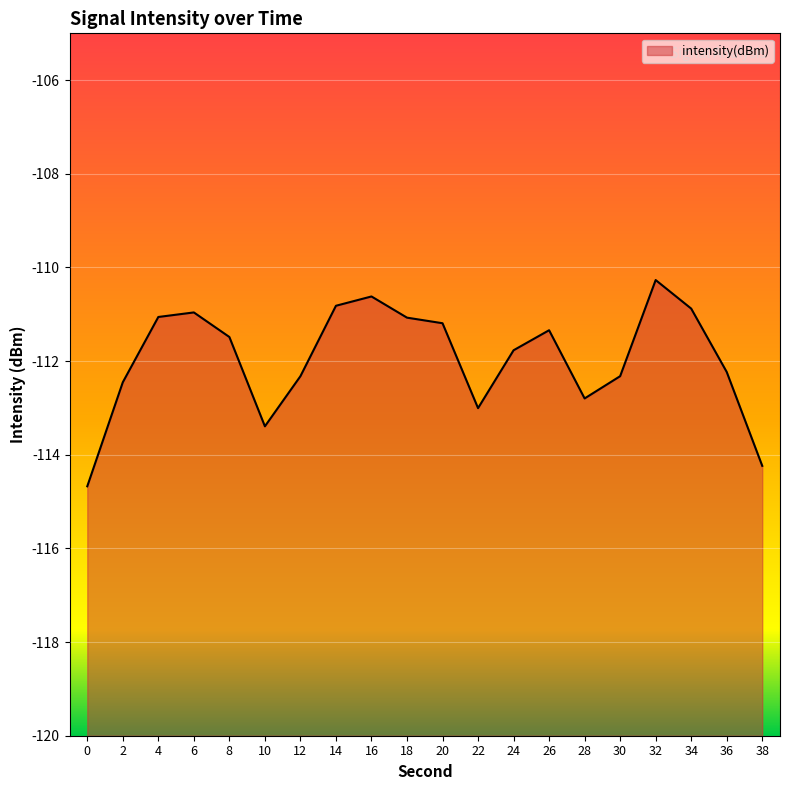

What is the maximum value shown in the chart?

-110.3